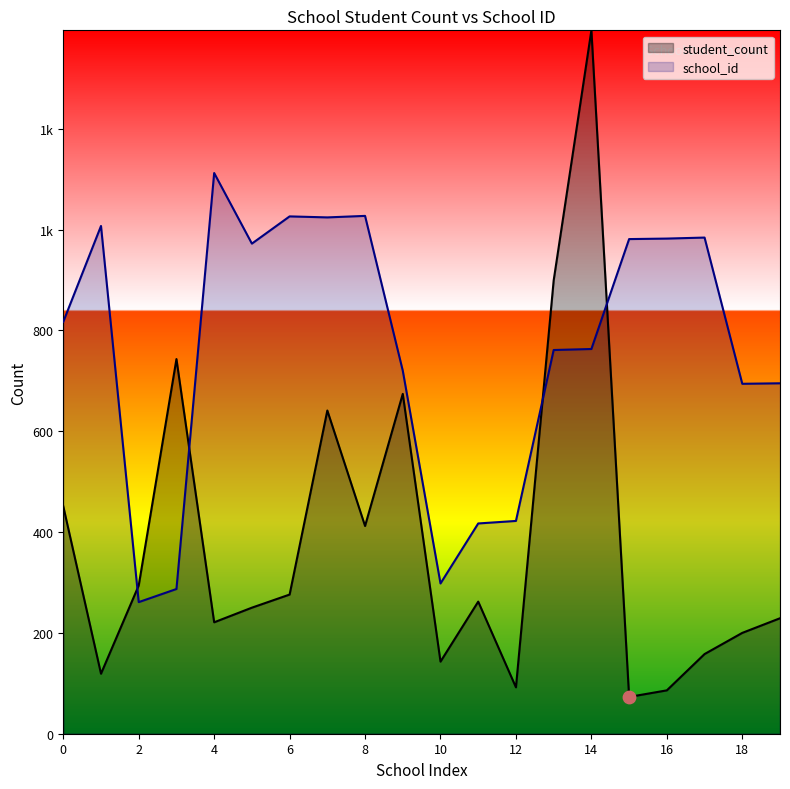

What are all the series names shown in the legend?

student_count, school_id